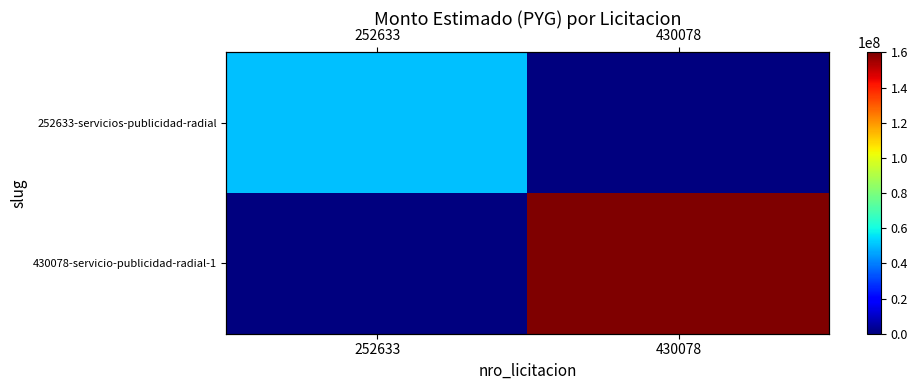

Which series has the largest range (max minus min)?

430078-servicio-publicidad-radial-1